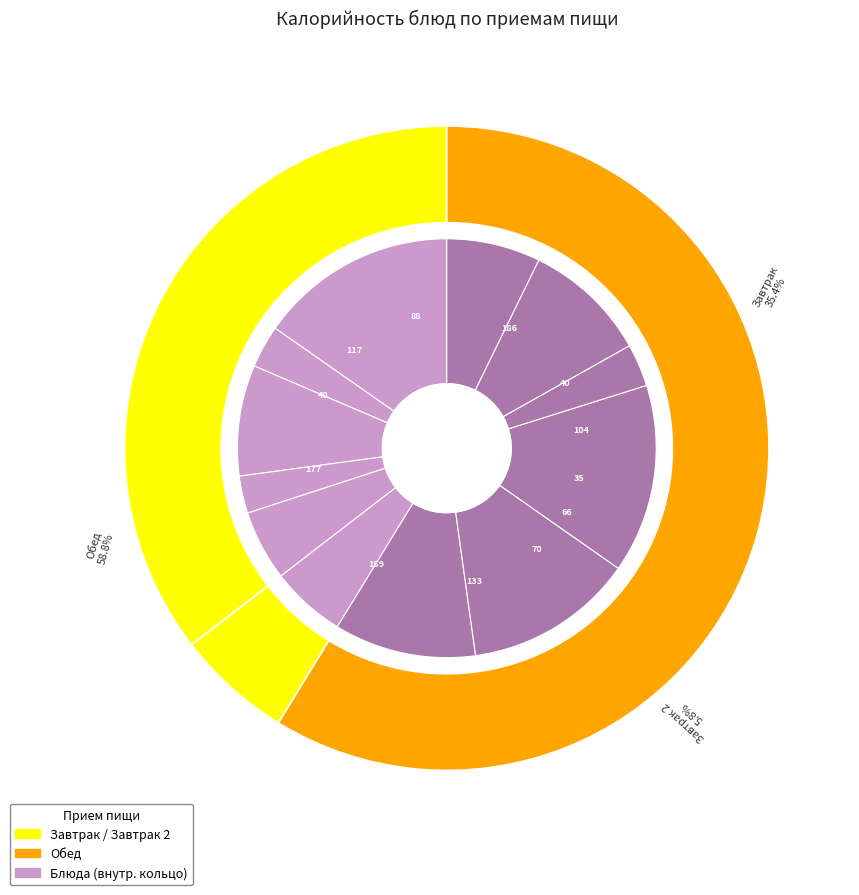

To the nearest percent, what is the average slice percentage?

8%